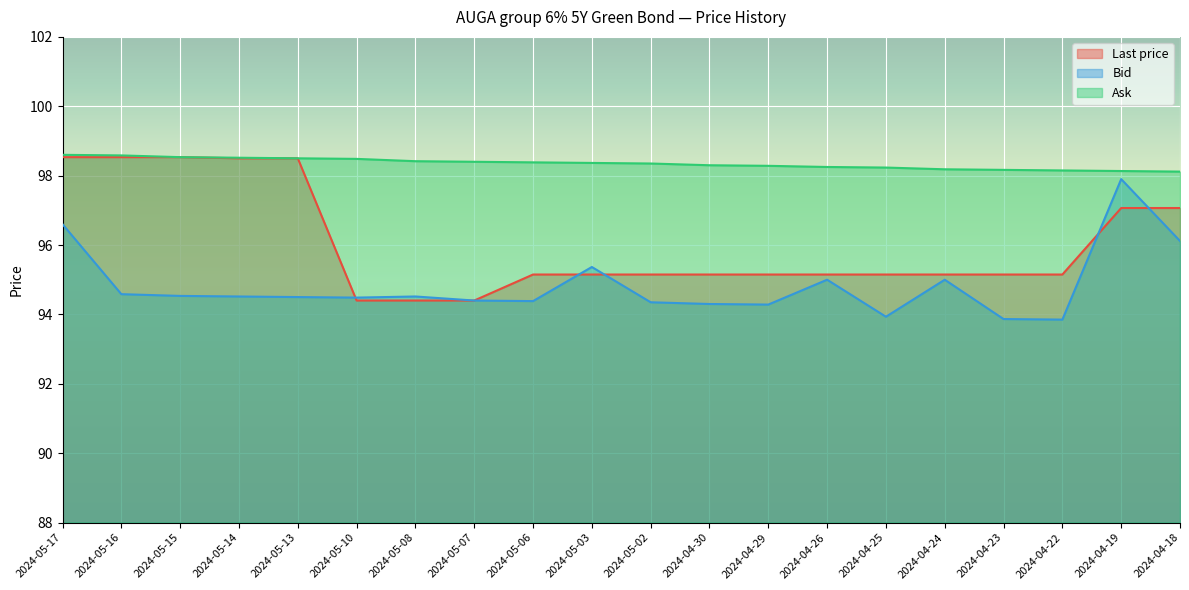

Which category has the highest value across all series?

2024-05-17